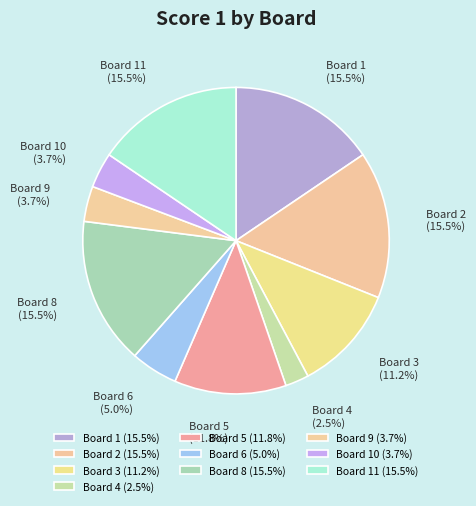

Approximately how many times larger is the value at Board 6 (5.0%) compared to Board 3 (11.2%)?

0.4